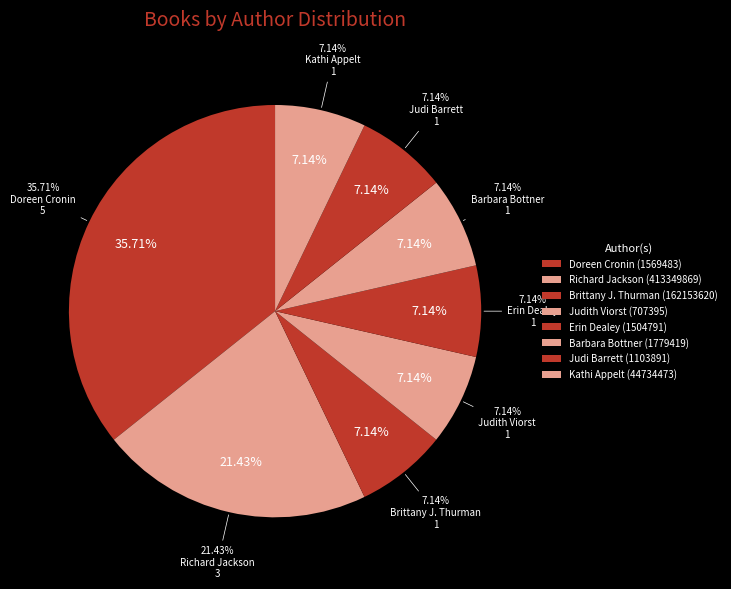

How many slices are in this pie chart?

8